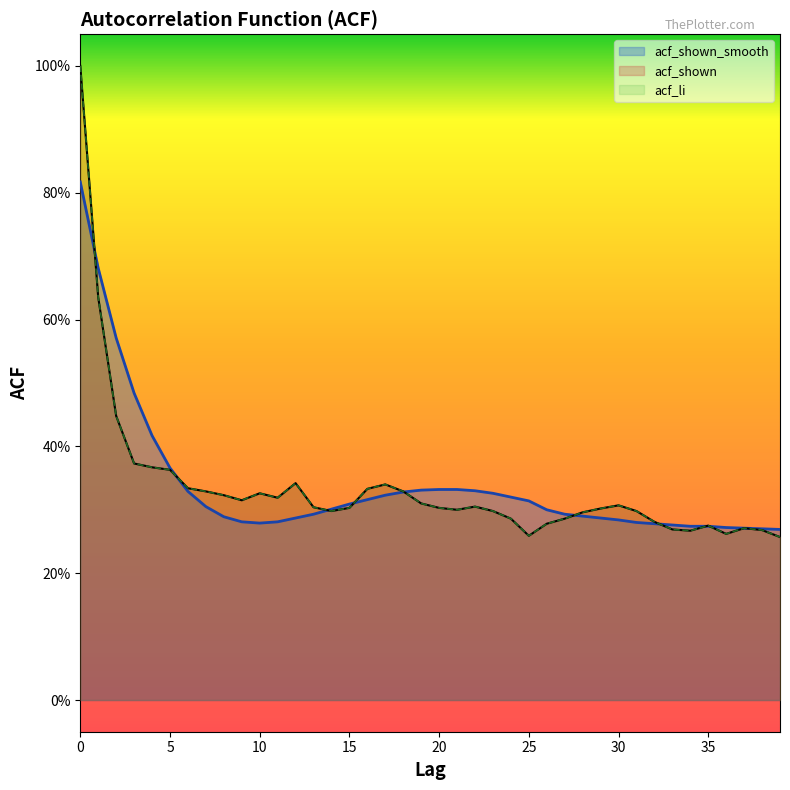

What is the value of the acf_li point at the 28th from the left?

0.3